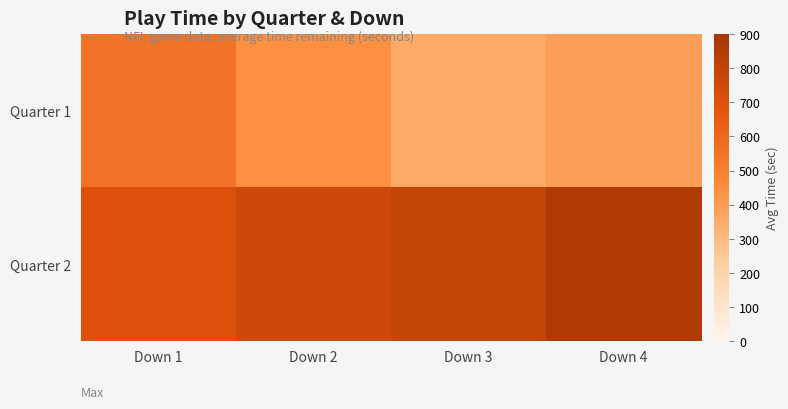

At which category is the sum across all series the highest?

Down 1